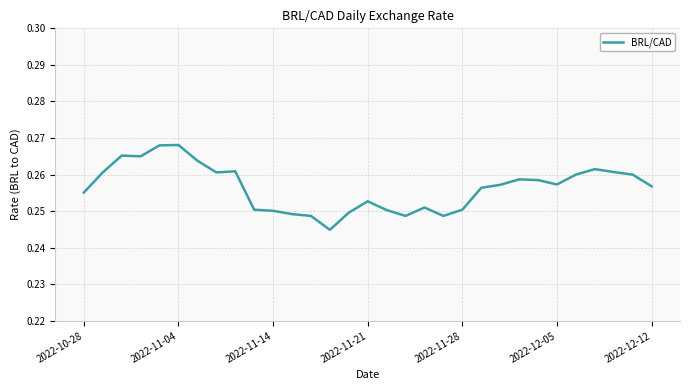

What is the maximum value shown in the chart?

0.3